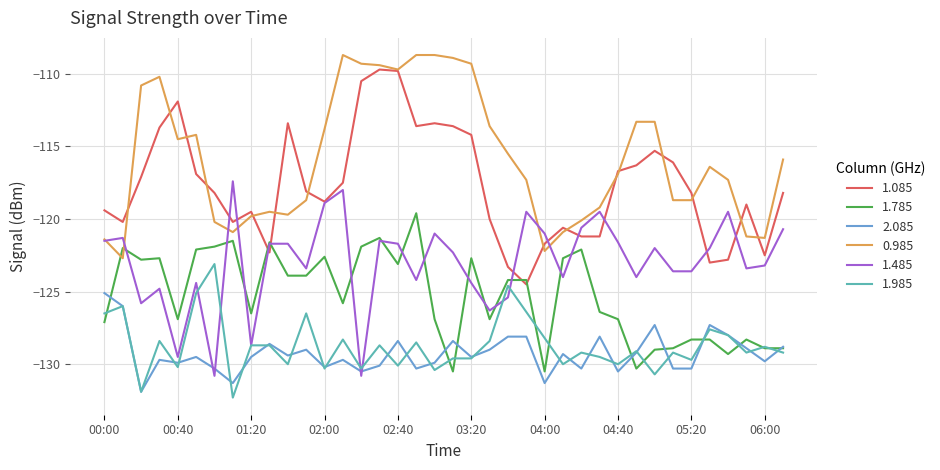

After their last crossing, which series has the higher values: 1.085 or 1.785?

1.085